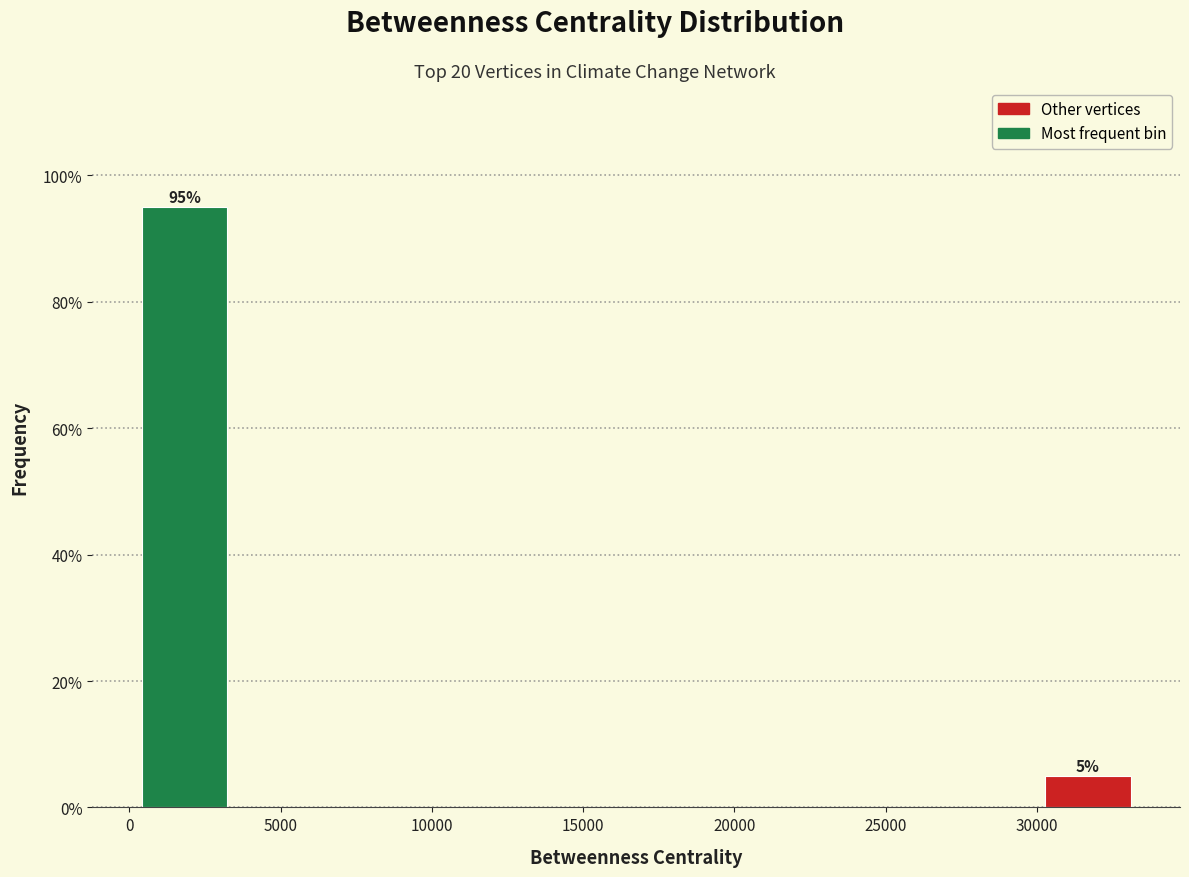

Which range on the x-axis has the tallest bar?

0 to 3500